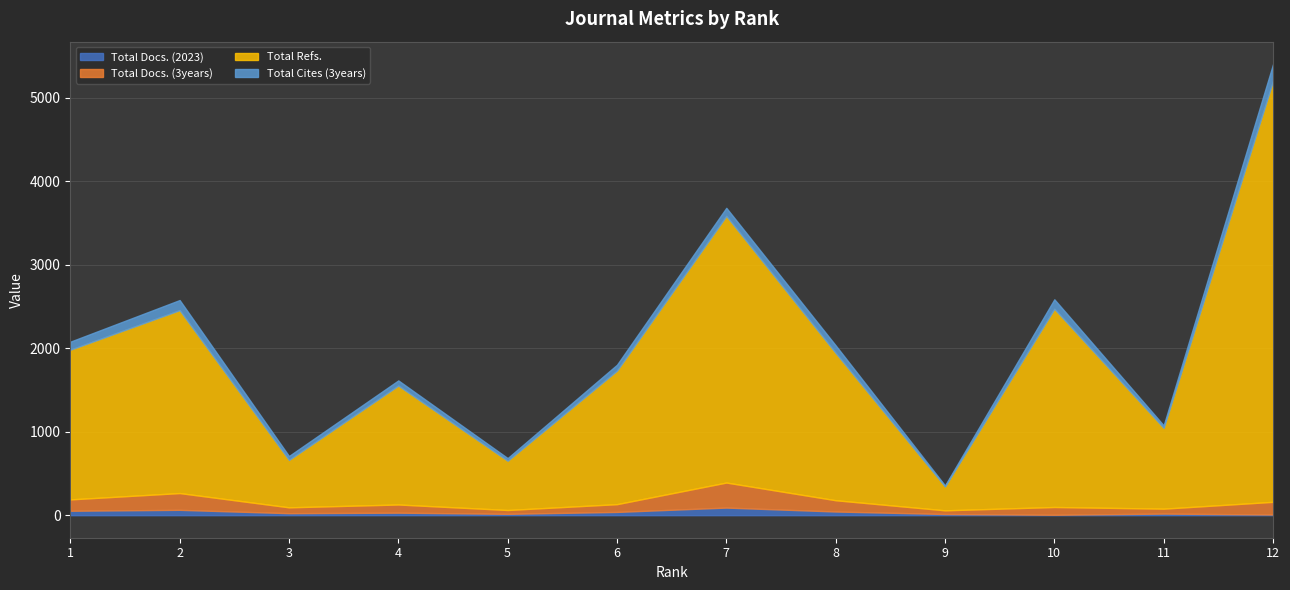

How many interior local valleys does the Total Docs. (2023) series have?

3